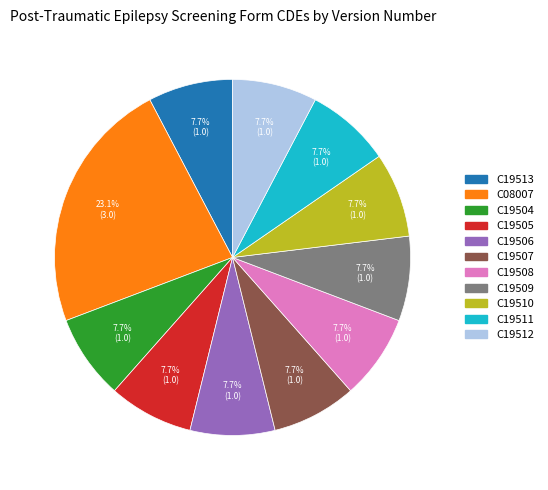

Which category has the biggest portion of the pie?

C08007